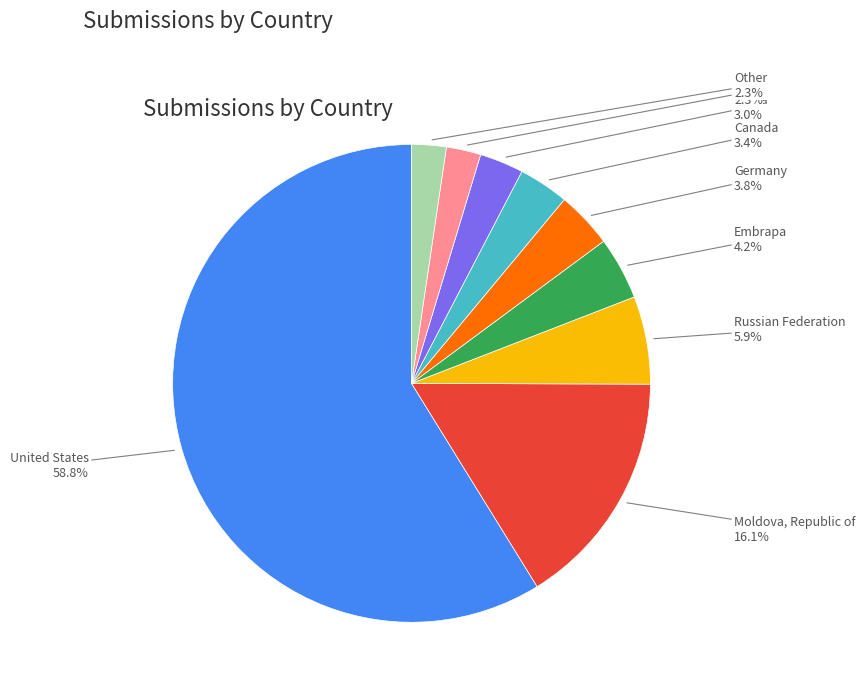

Is there any slice that represents more than half of the pie?

Yes